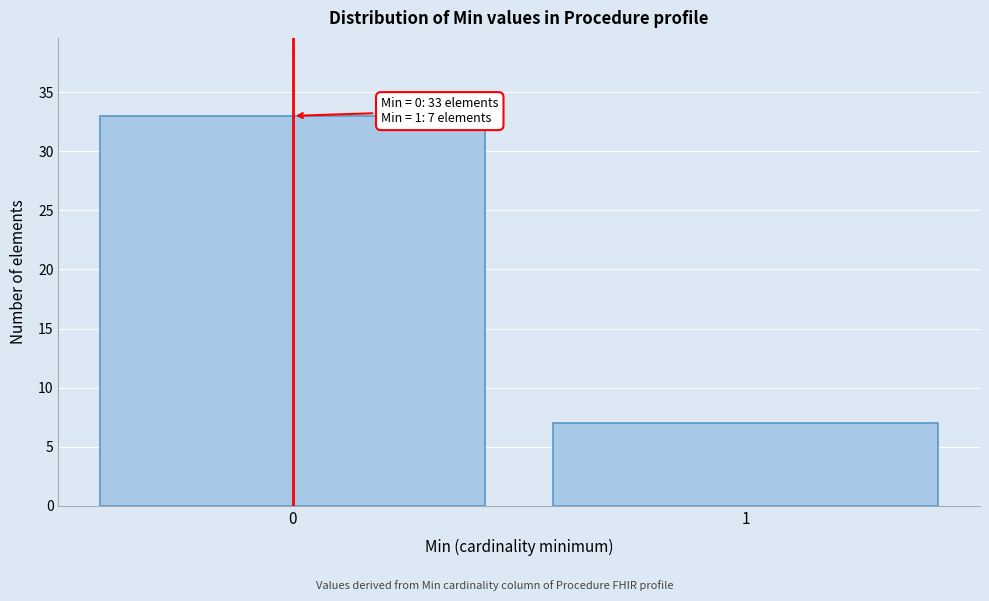

Reading left to right, what are all the values shown in this chart?

0=33	1=7